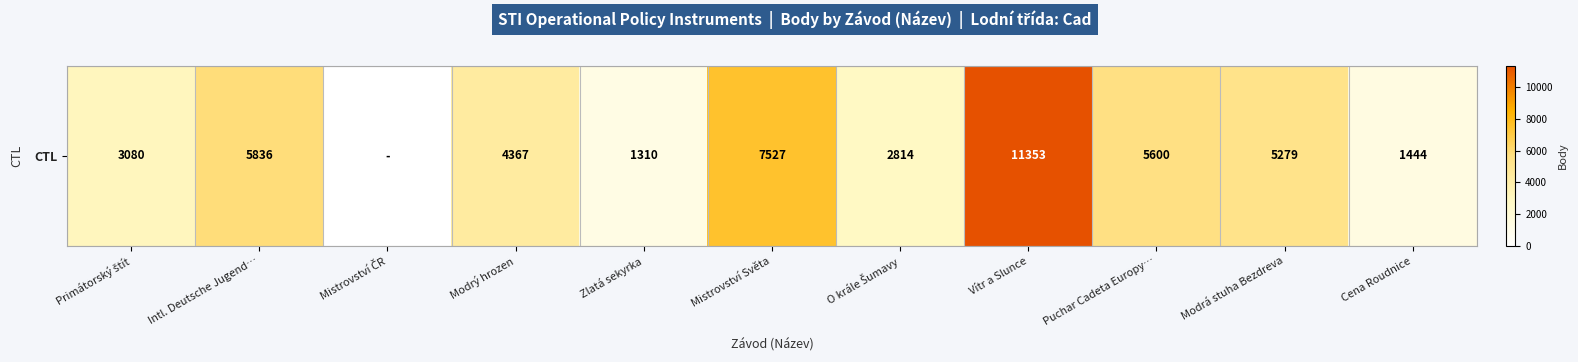

What is the ratio of the value at Modrý hrozen to the value at Puchar Cadeta Europy…?

0.8